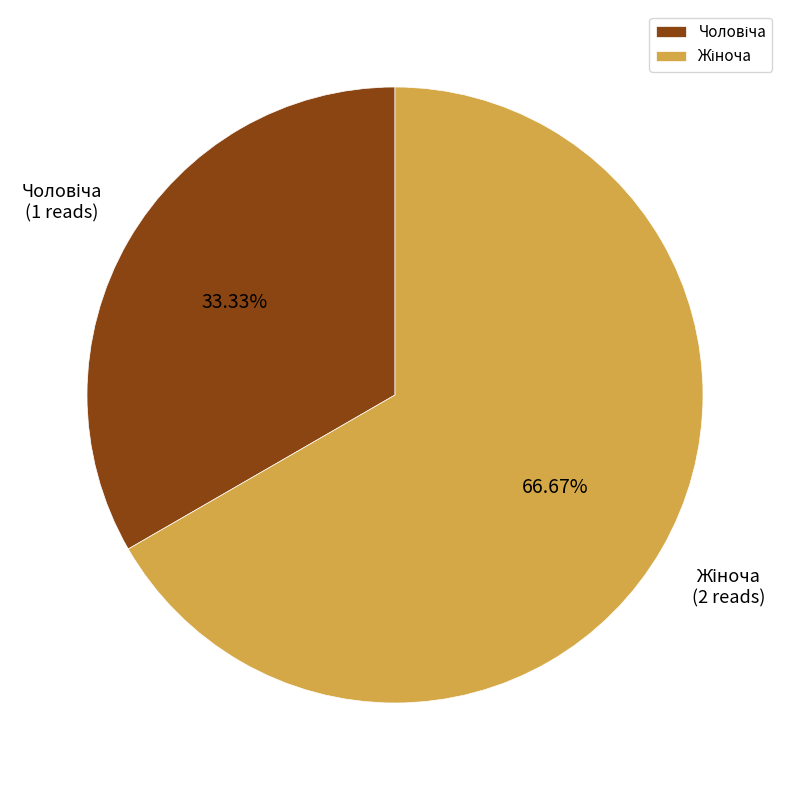

Is there a majority slice in this chart?

Yes